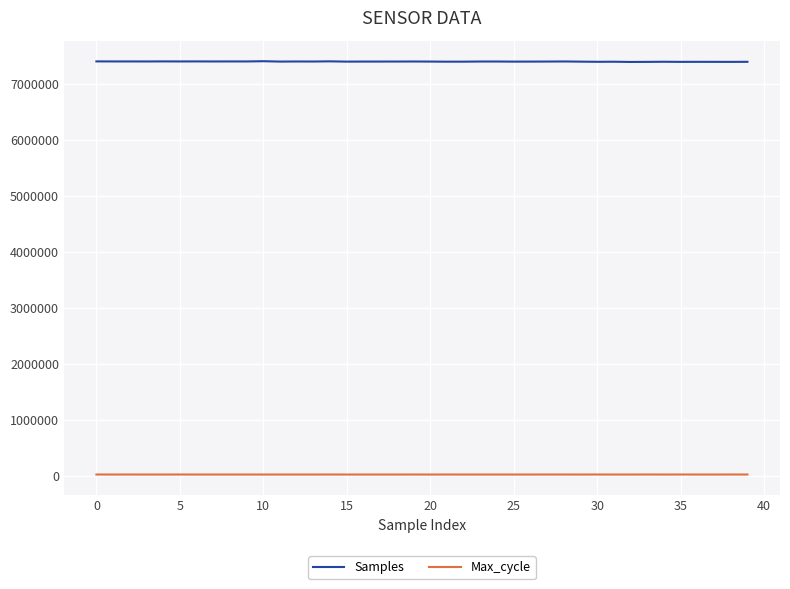

Which series has the widest spread of values?

Samples